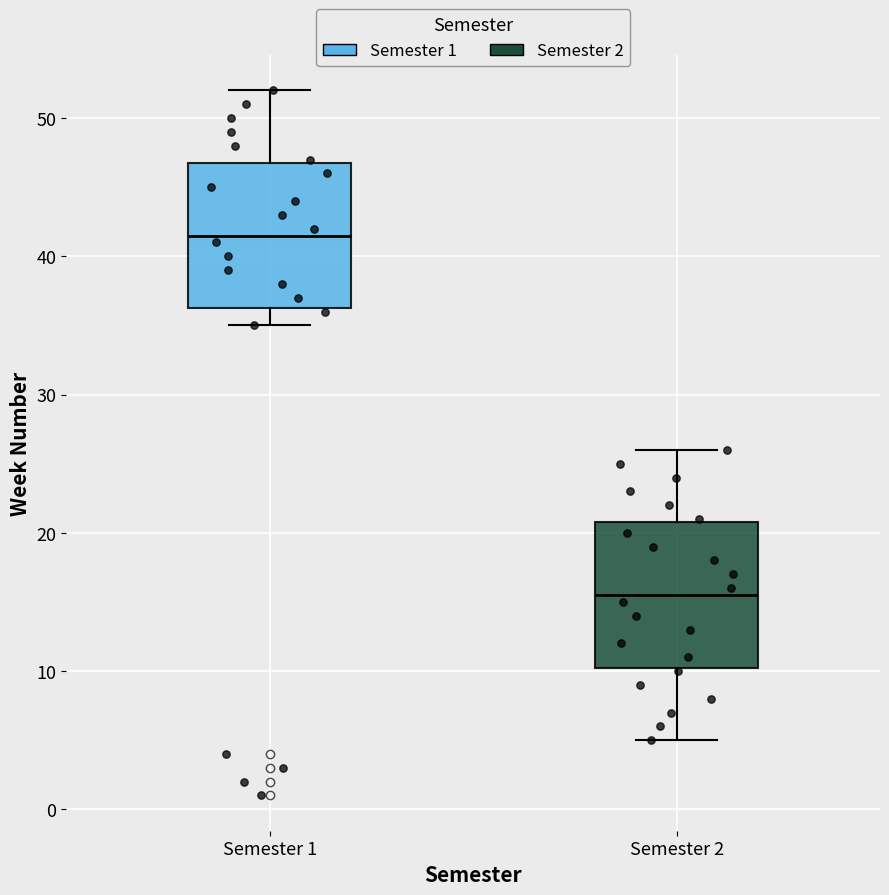

Reading left to right, read every box against the y-axis: the position of its median line, the range the box covers, and the ends of its whiskers. The values are not printed on the chart, so give them approximately, as read against the axis.

Semester 1: median 42, box 36 to 47, whiskers 35 to 52
Semester 2: median 16, box 10 to 21, whiskers 5 to 26